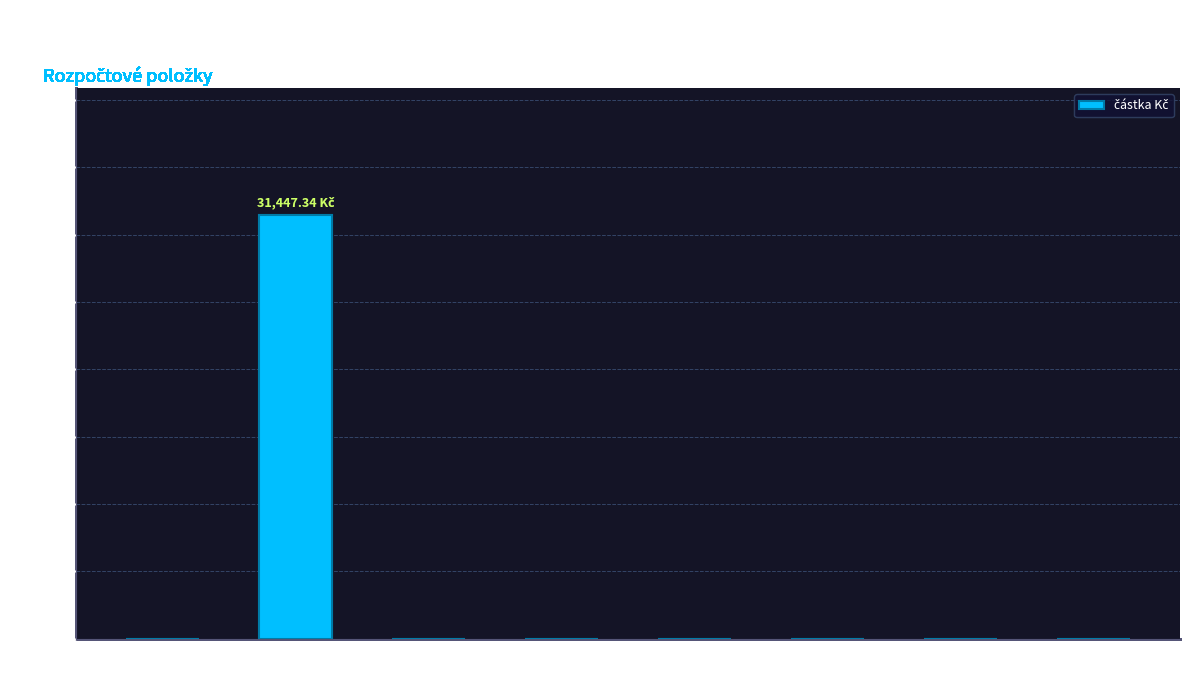

What is the sum of all values?

31447.3